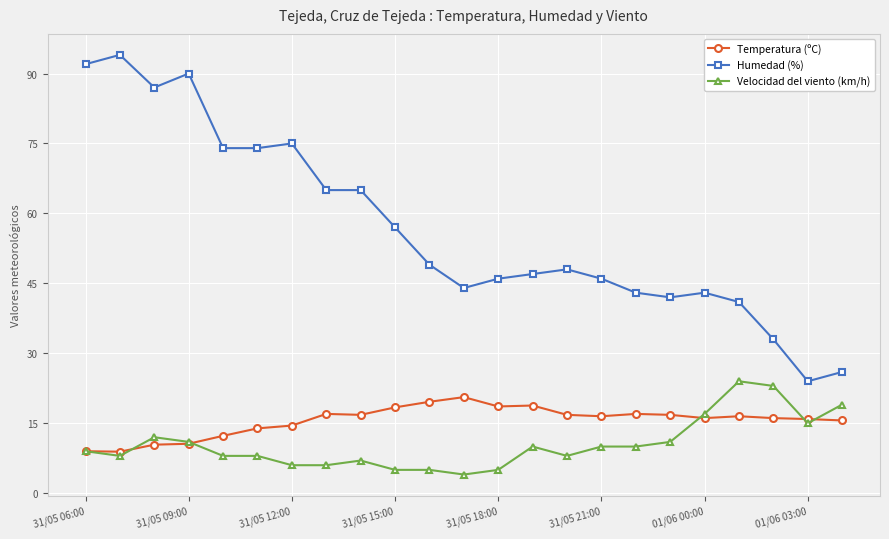

At how many categories does at least one series exceed 64?

9